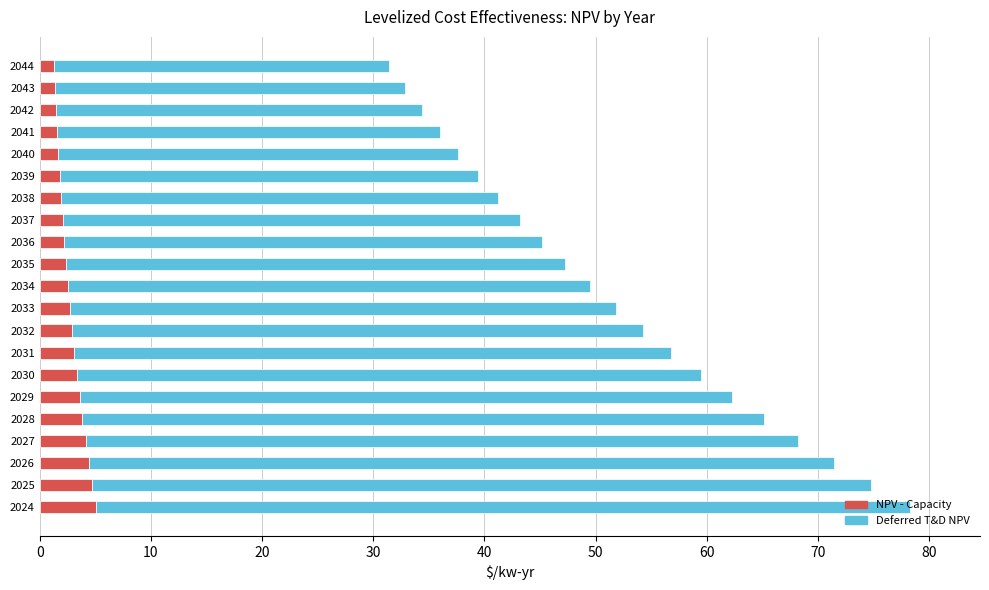

Count the number of data series in this chart.

2